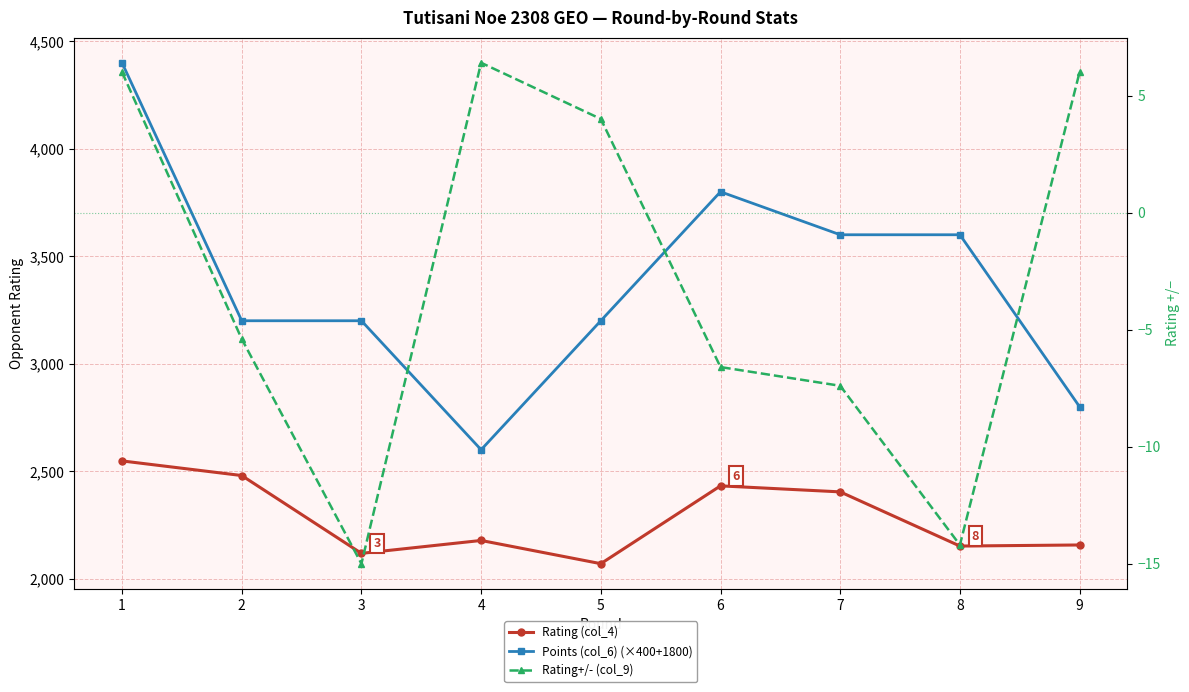

Rank the series by their average value, from highest to lowest.

Points (col_6) (×400+1800), Rating (col_4), Rating+/- (col_9)